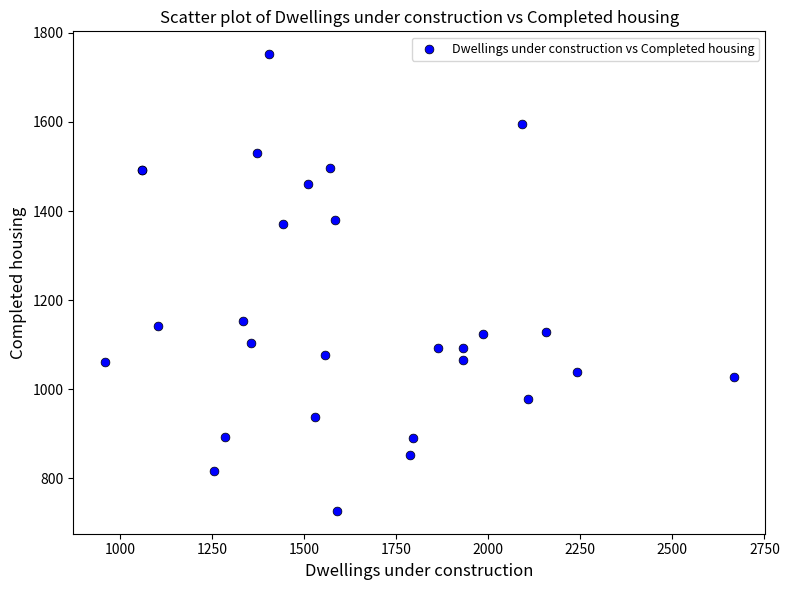

What Y value in the scatter plot is closest to 1239?

1154